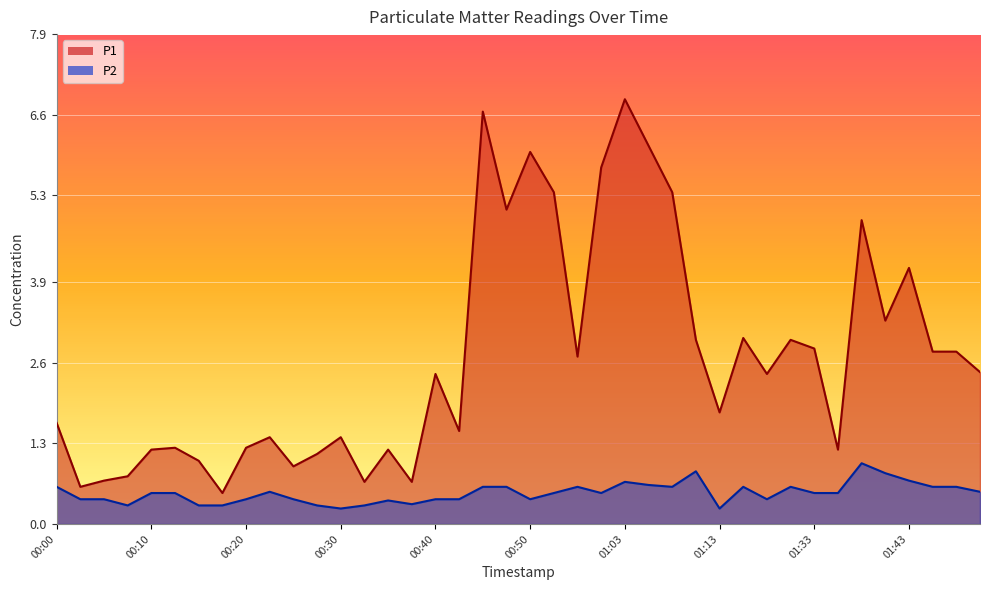

At which category does the chart reach its minimum across all series?

00:30